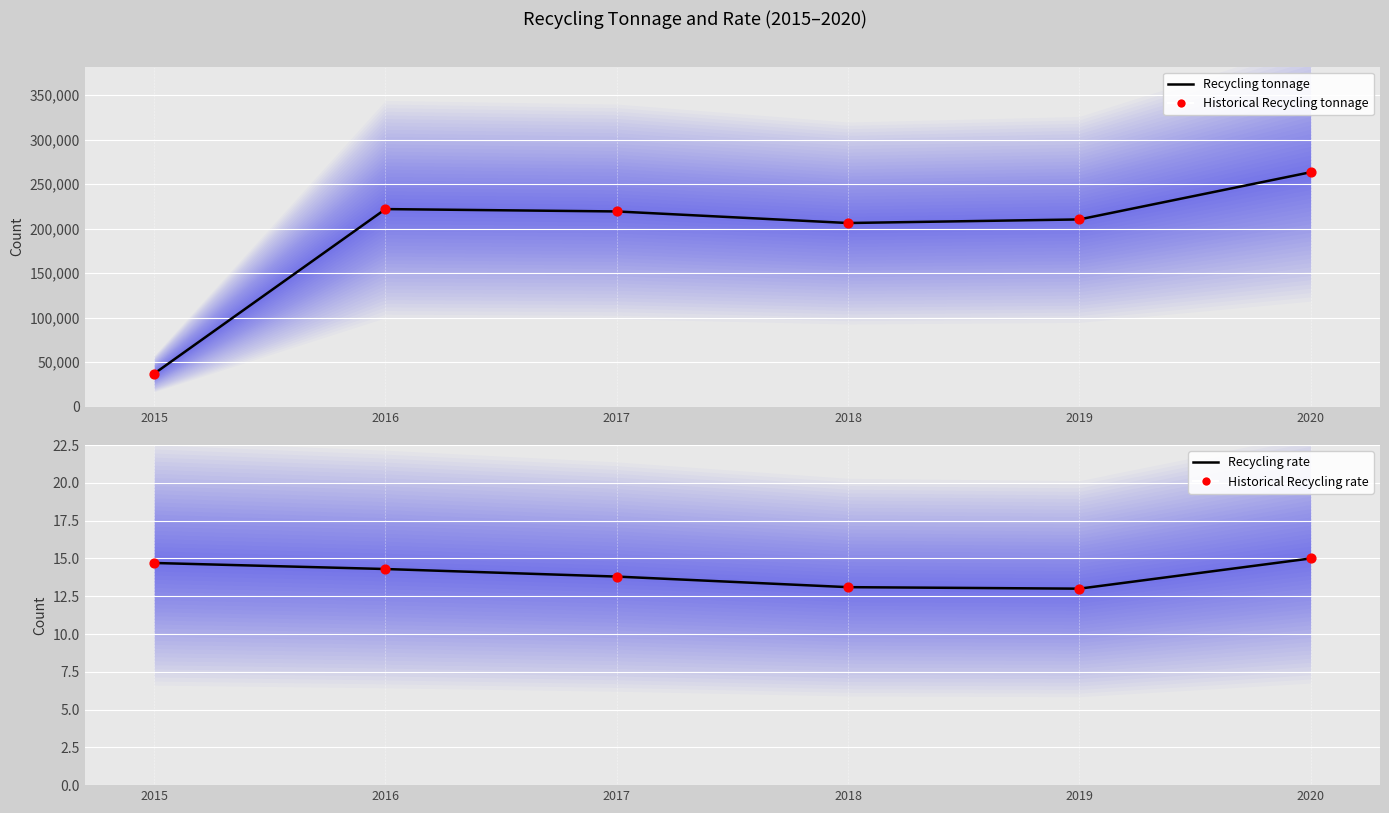

Is the value of Historical Recycling tonnage at 2019 greater than the value of Recycling rate at 2018?

Yes